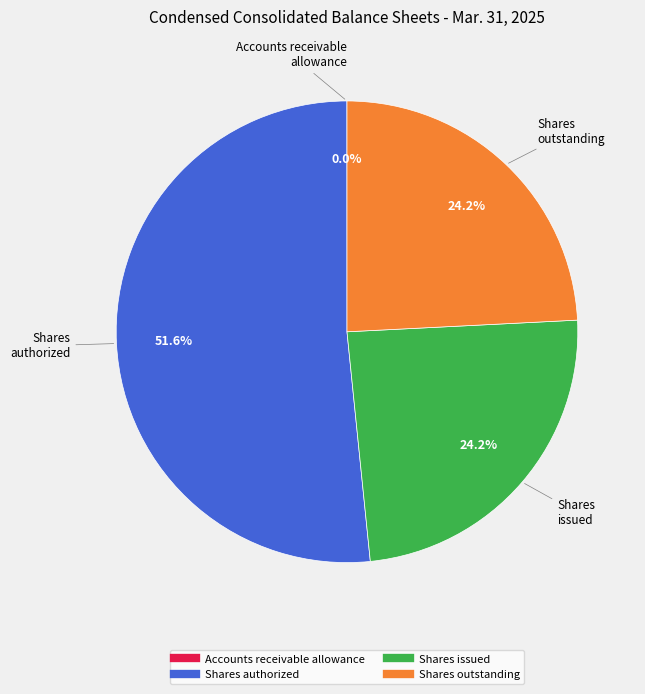

Does any single category account for the majority?

Yes